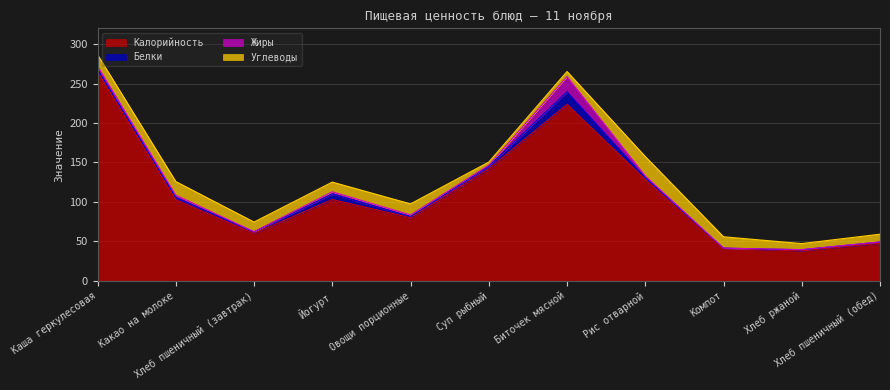

What position from the right is Овощи порционные?

7